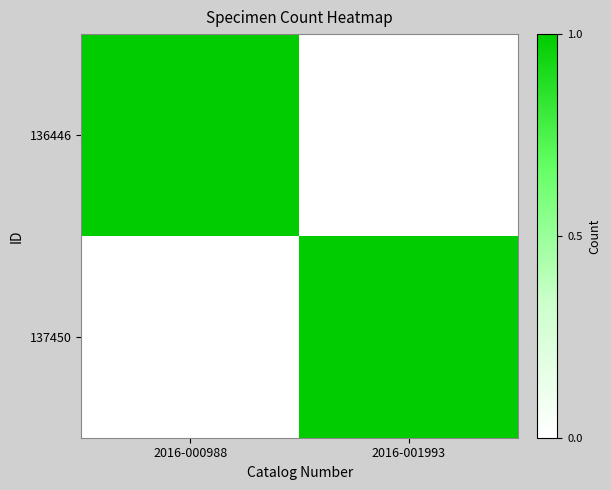

What is the total value across all series at 2016-000988?

1